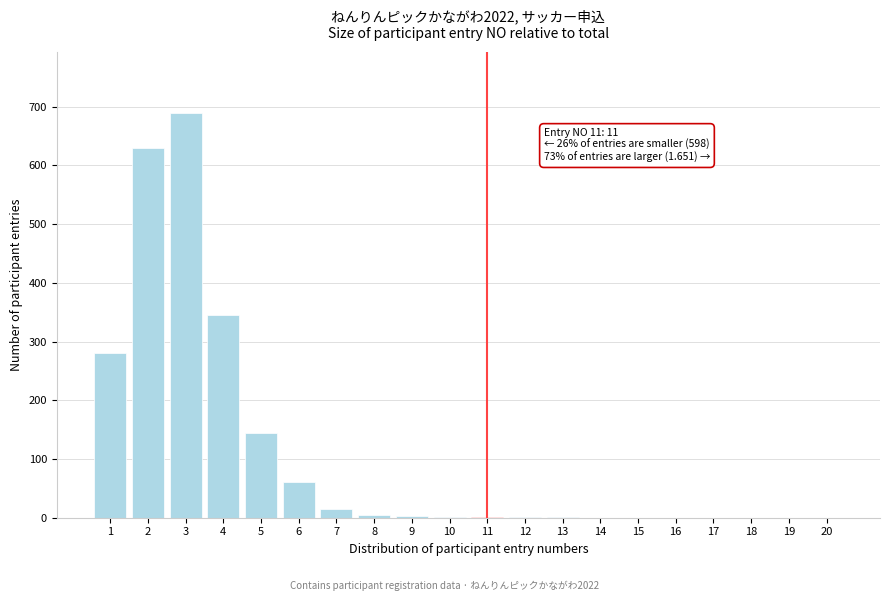

The value at 6 is 60. True or false?

True